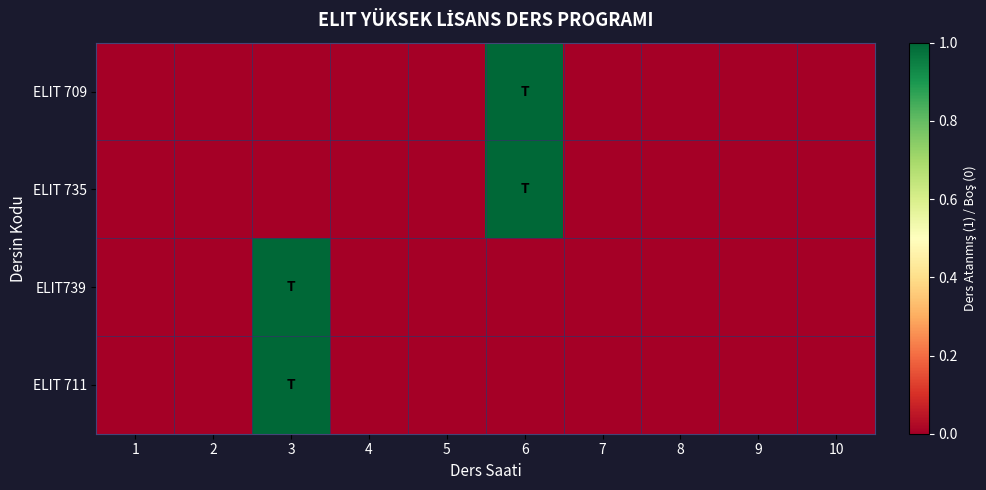

Which has a higher value, 9 or 1?

9